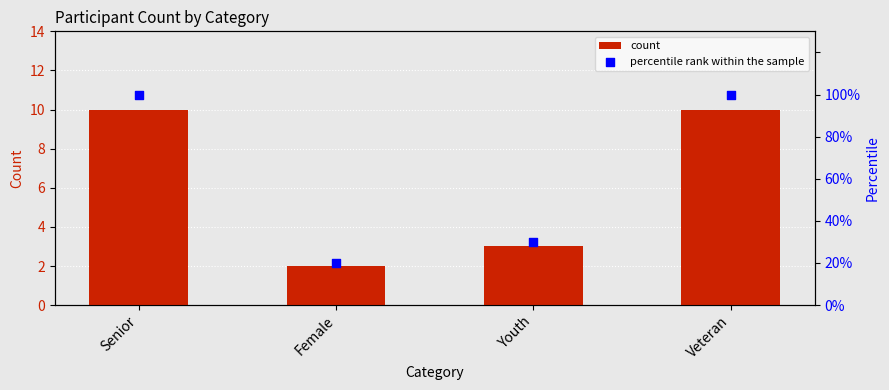

Which series has the widest spread of Y values?

percentile rank within the sample